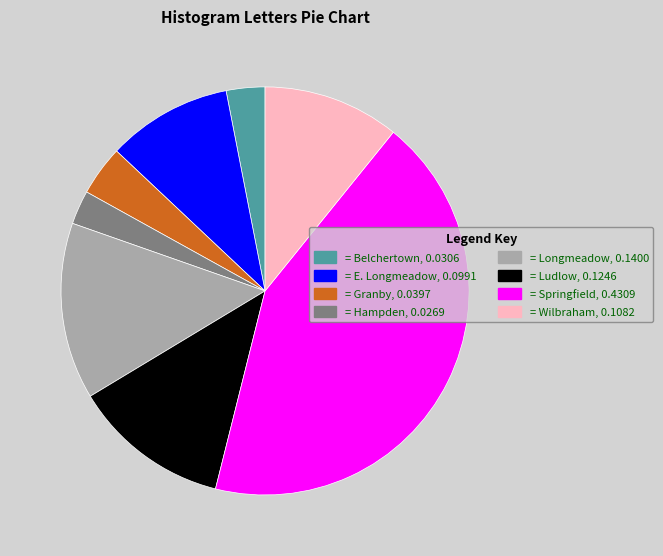

Which slice is the largest?

= Springfield, 0.4309